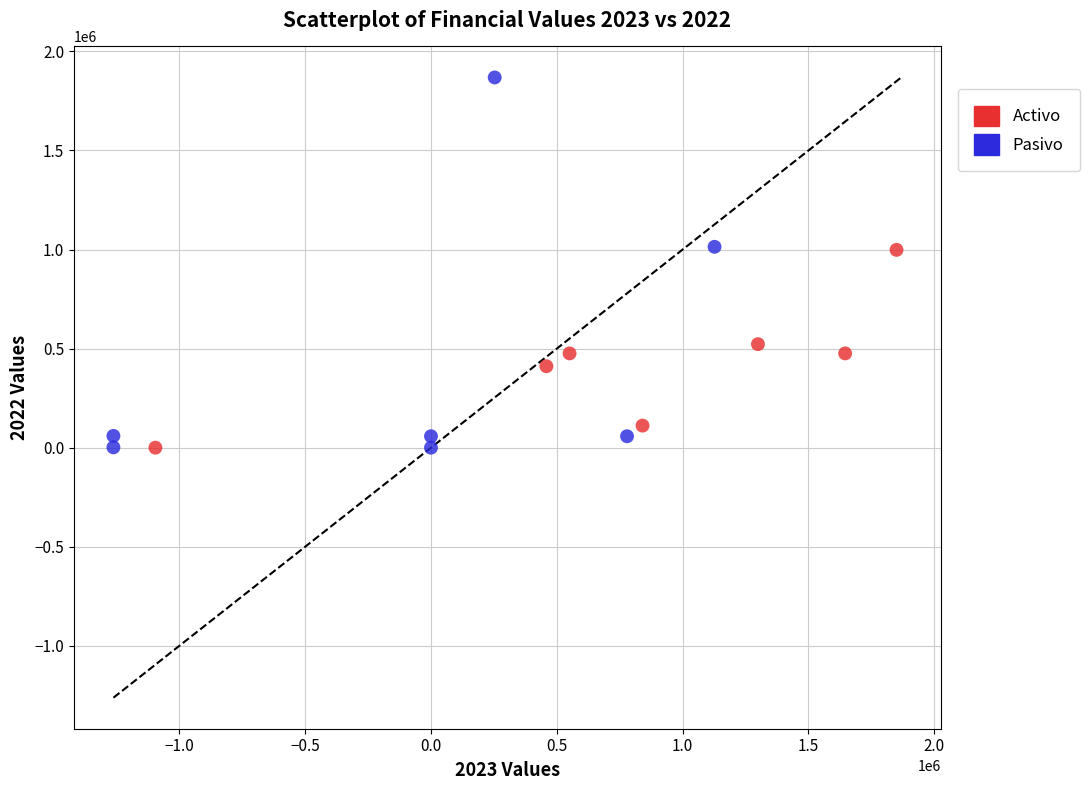

Which series has the widest spread of Y values?

Pasivo